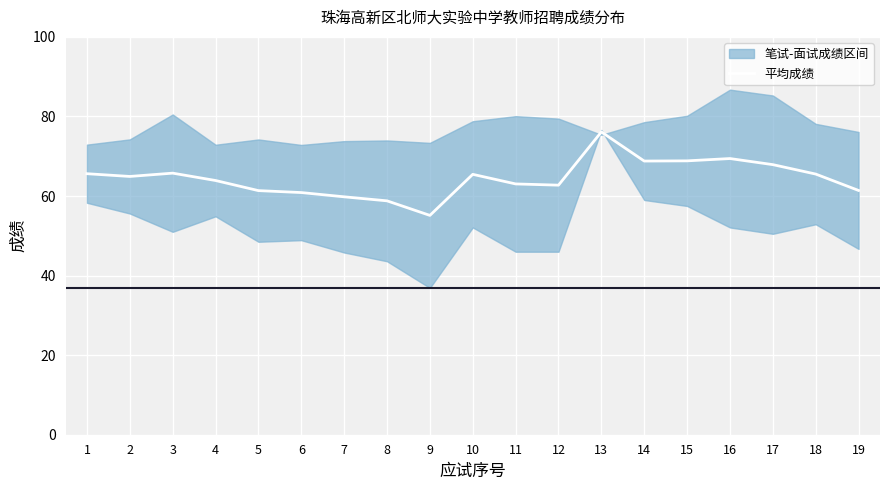

List the labels in order of value, largest first.

13, 16, 15, 14, 17, 3, 1, 18, 10, 2, 4, 11, 12, 19, 5, 6, 7, 8, 9